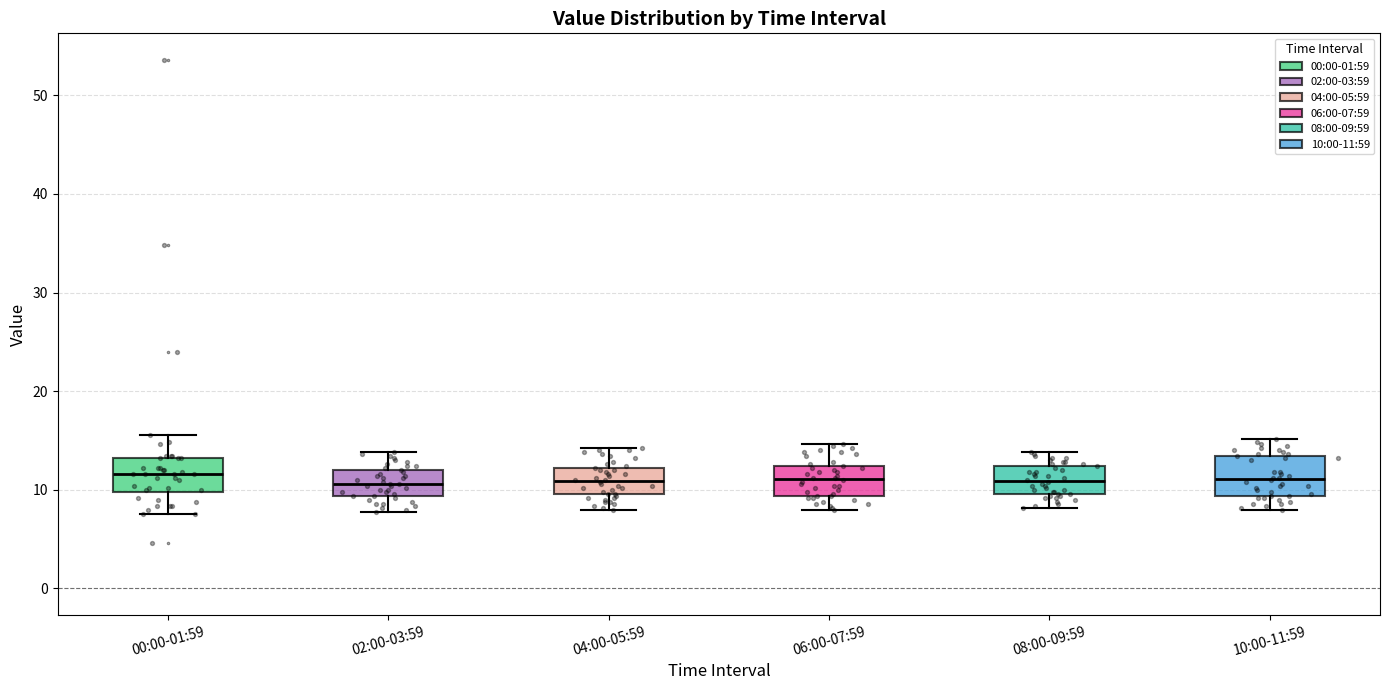

Where does the upper whisker of the box for 10:00-11:59 end on the y-axis? The values are not printed on the chart, so give them approximately, as read against the axis.

15